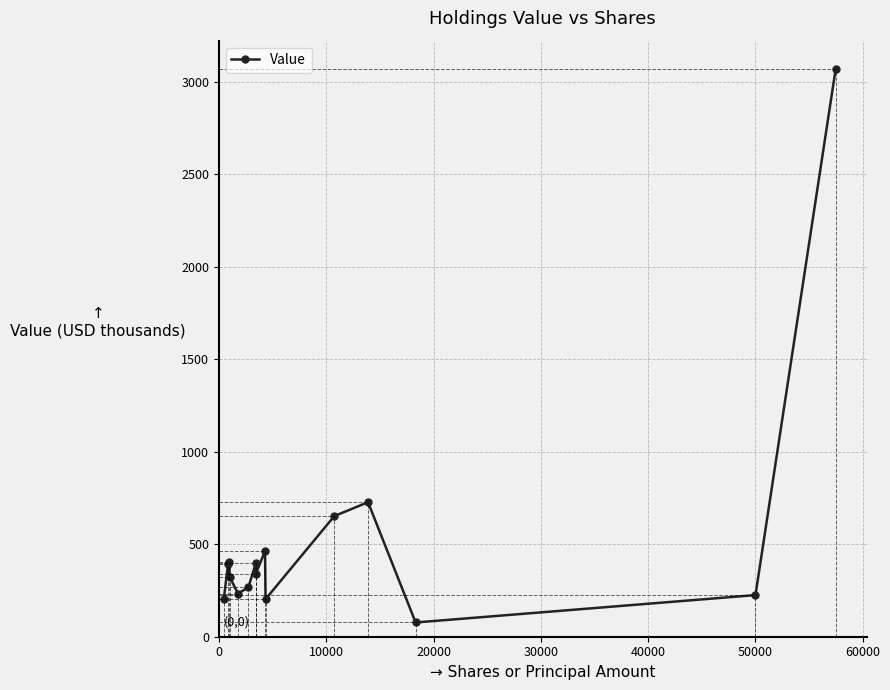

True or false: there are more than 1 points higher than both neighbors.

True